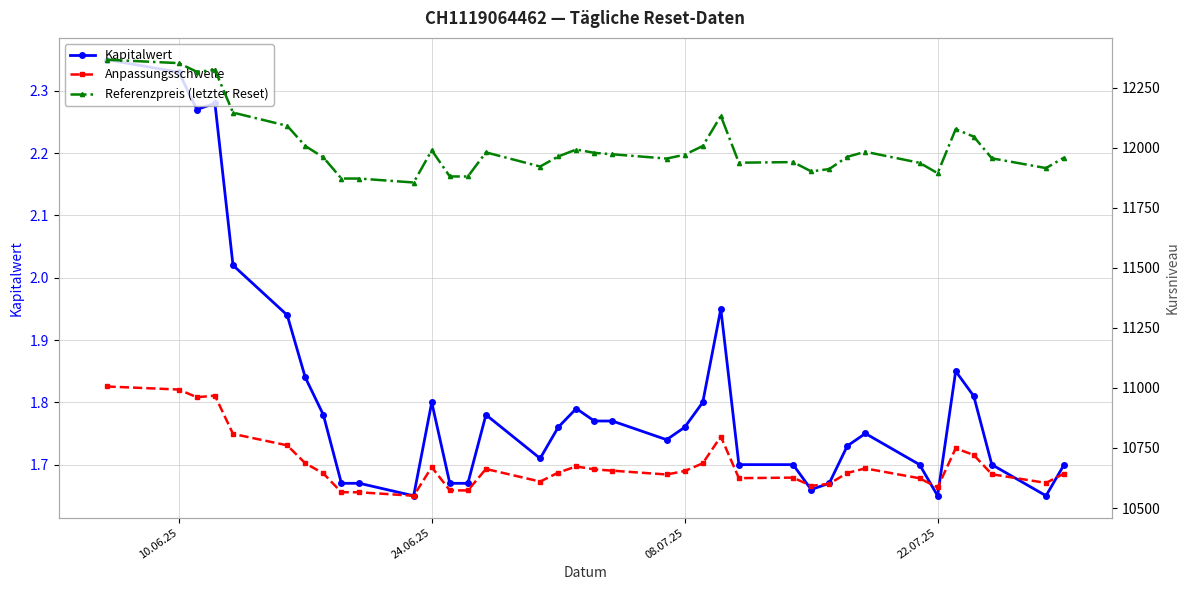

What is the lowest value of the Anpassungsschwelle series?

10550.9